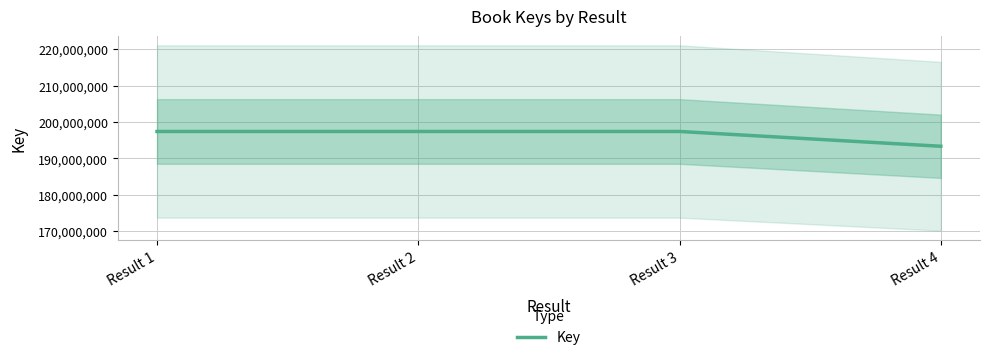

Is this an area chart (filled region under the line)?

No